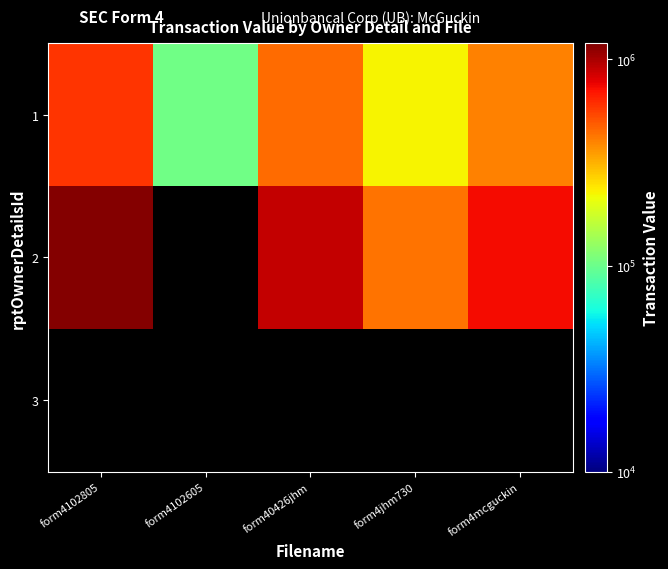

Is the value of 1 at form4102605 greater than the value of 2 at form4jhm730?

No